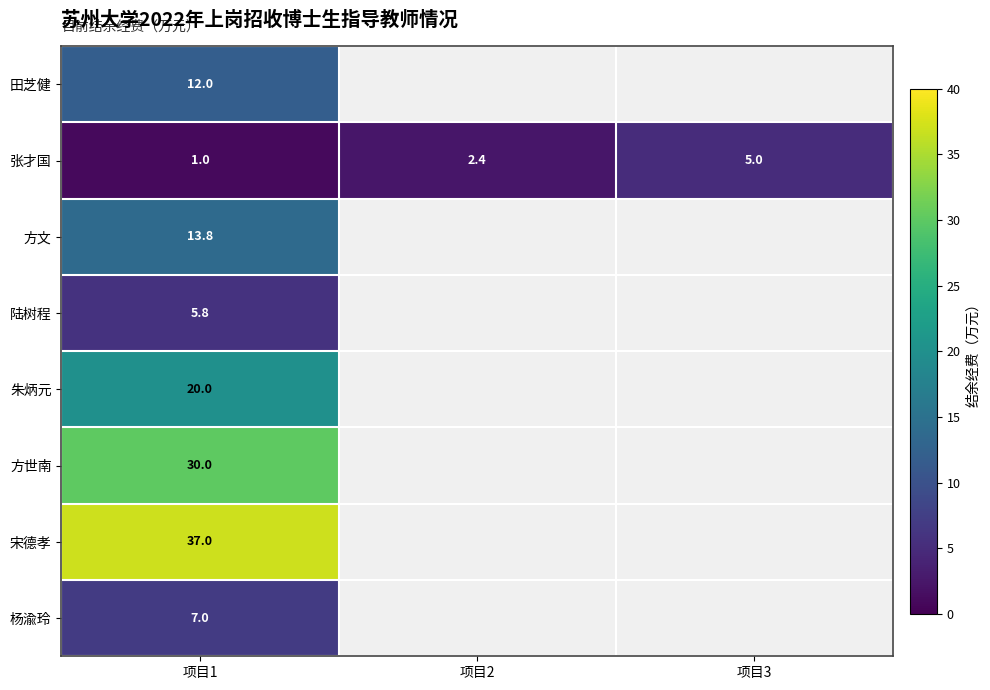

What is the smallest value displayed?

1.0